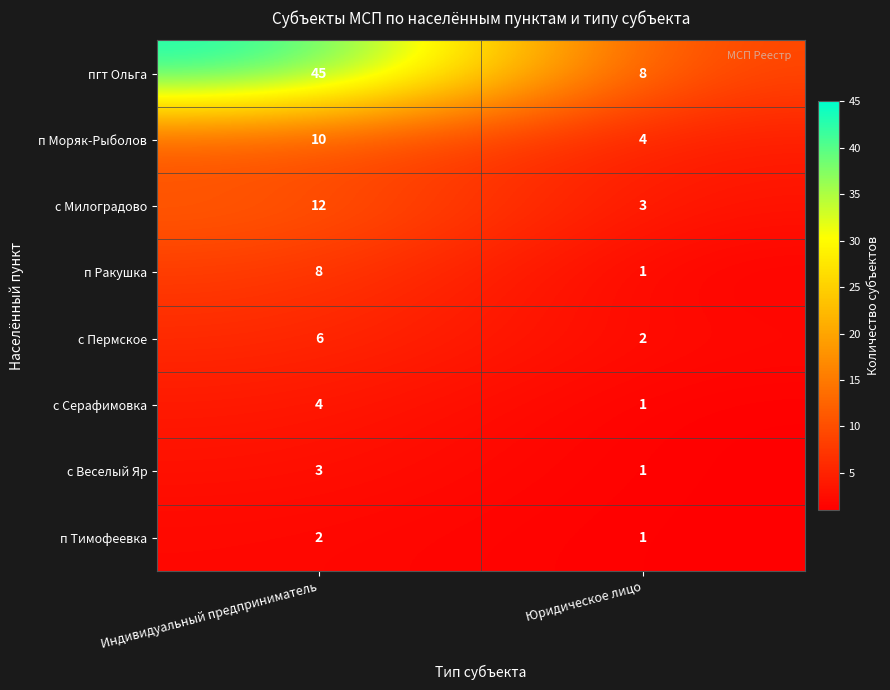

Which series has the largest total across all categories?

пгт Ольга